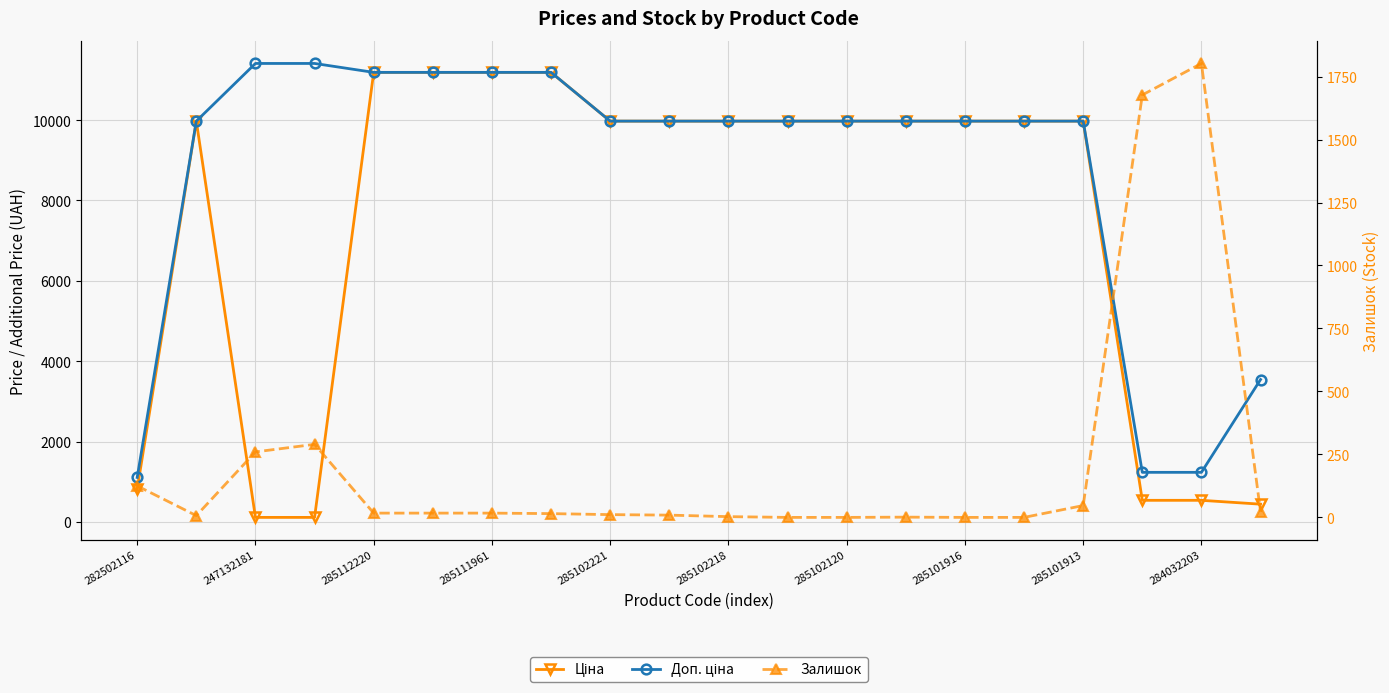

How many intersections are there between Залишок and Ціна?

4